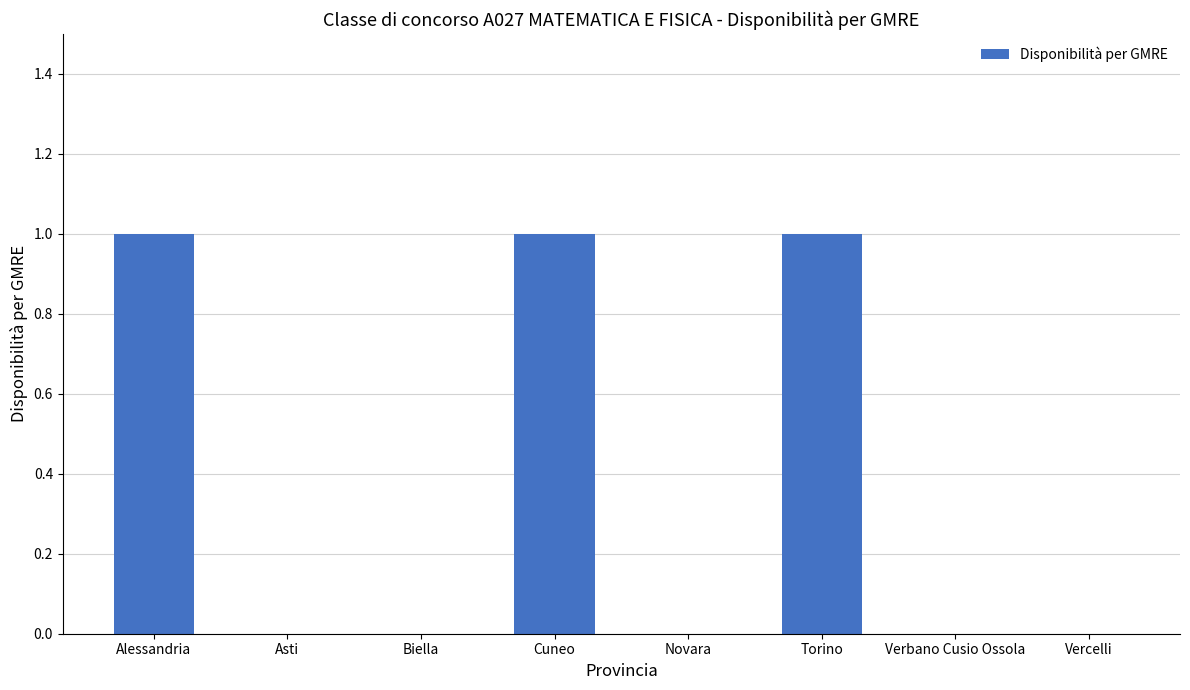

The chart shows a value of 1 at Torino. True or false?

True